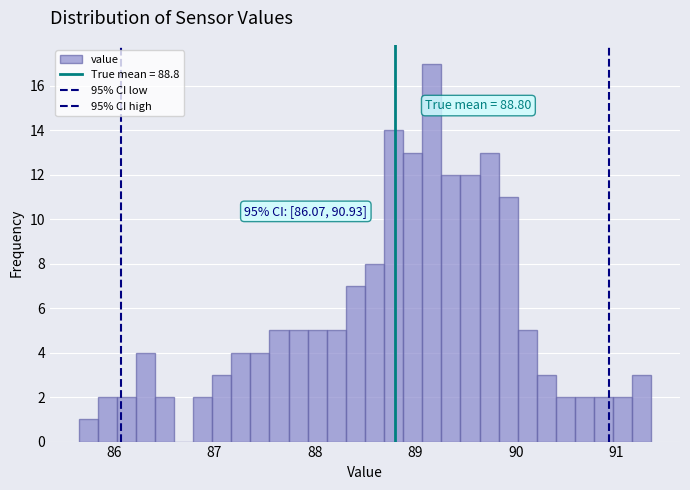

Around what value on the x-axis is the tallest bar? Give the approximate position of its centre, as read against the axis.

89.2